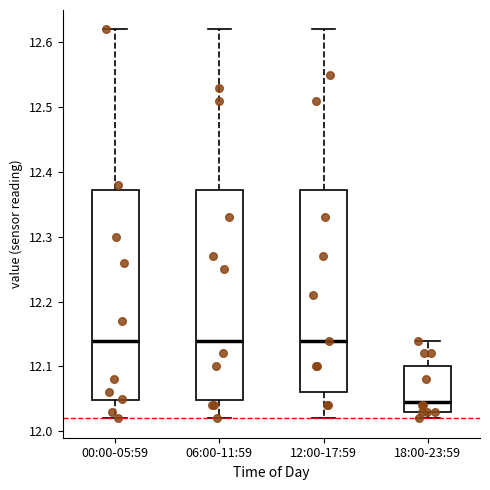

Where does the median line of the box for 12:00-17:59 sit on the y-axis? The values are not printed on the chart, so give them approximately, as read against the axis.

12.14